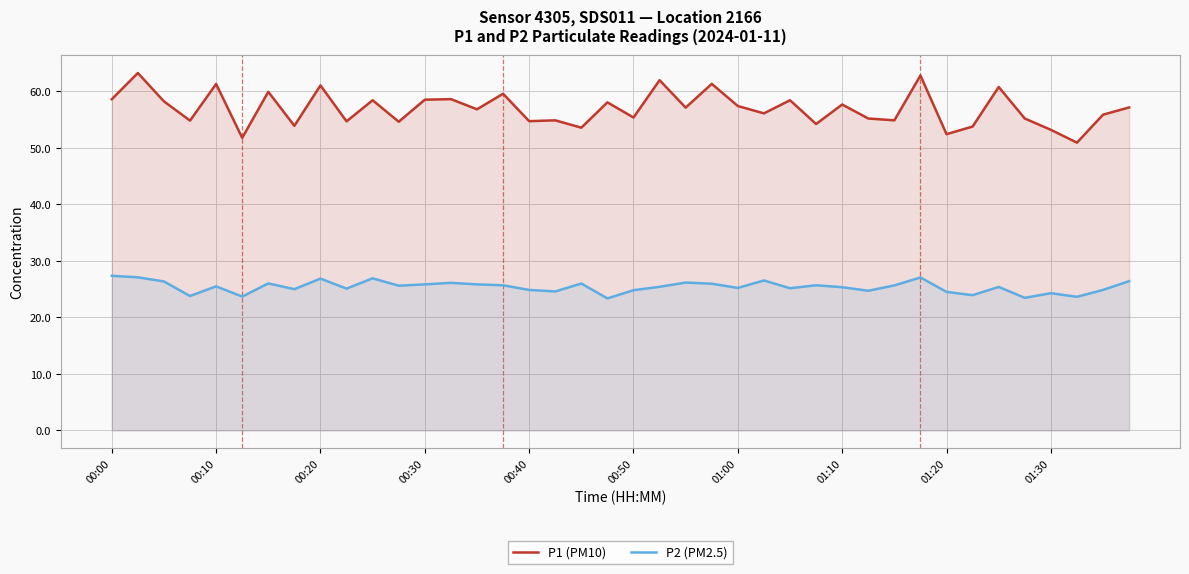

In P1 (PM10), how many points are higher than both neighbors (excluding endpoints)?

15